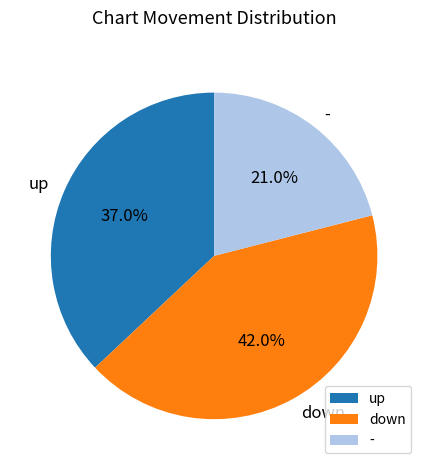

How many slices are in this pie chart?

3